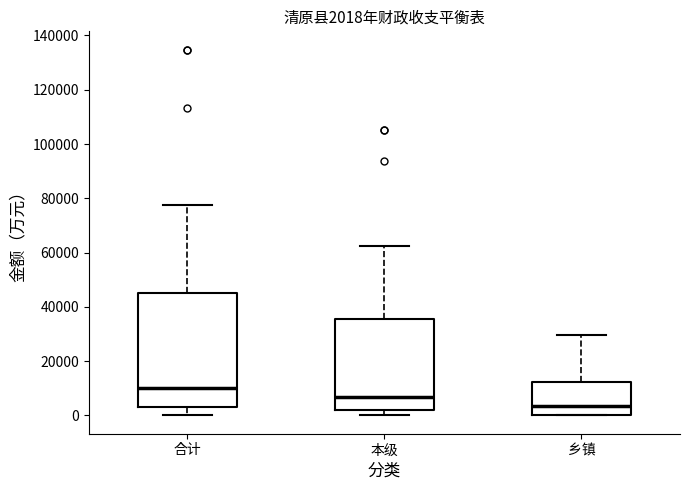

Which box is the tallest, from its lower edge to its upper edge?

合计